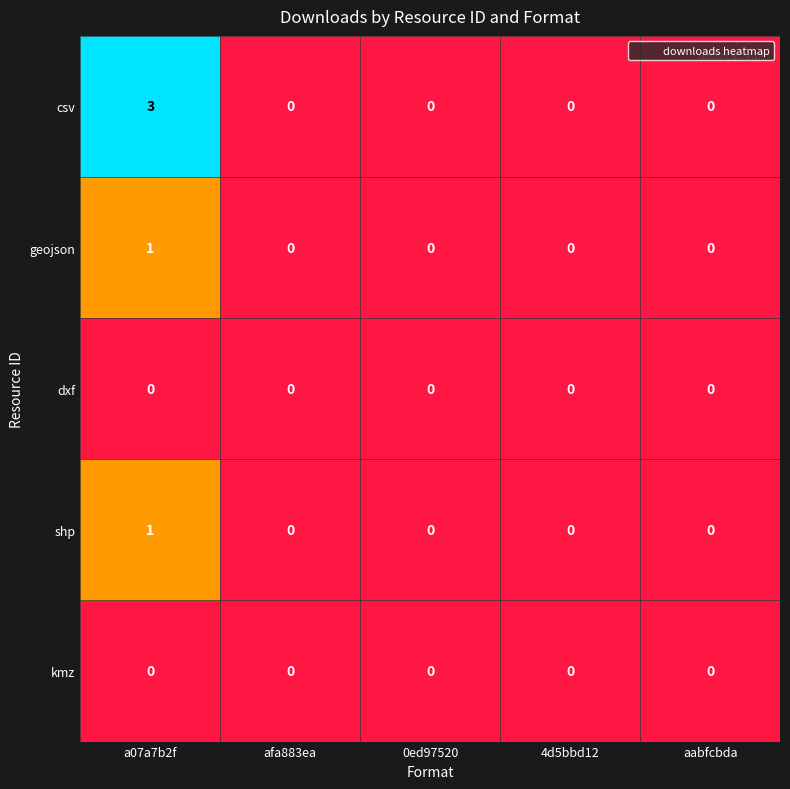

The value of geojson at 4d5bbd12 is -1. True or false?

False